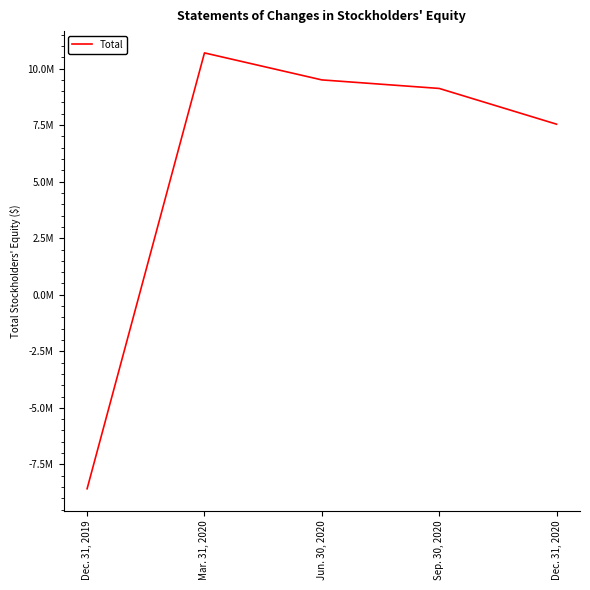

True or false: the data has more than 0 interior local peaks.

True